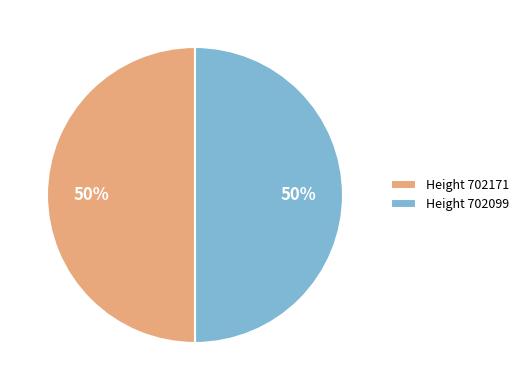

The Height 702099 slice represents 50% of the pie. True or false?

True